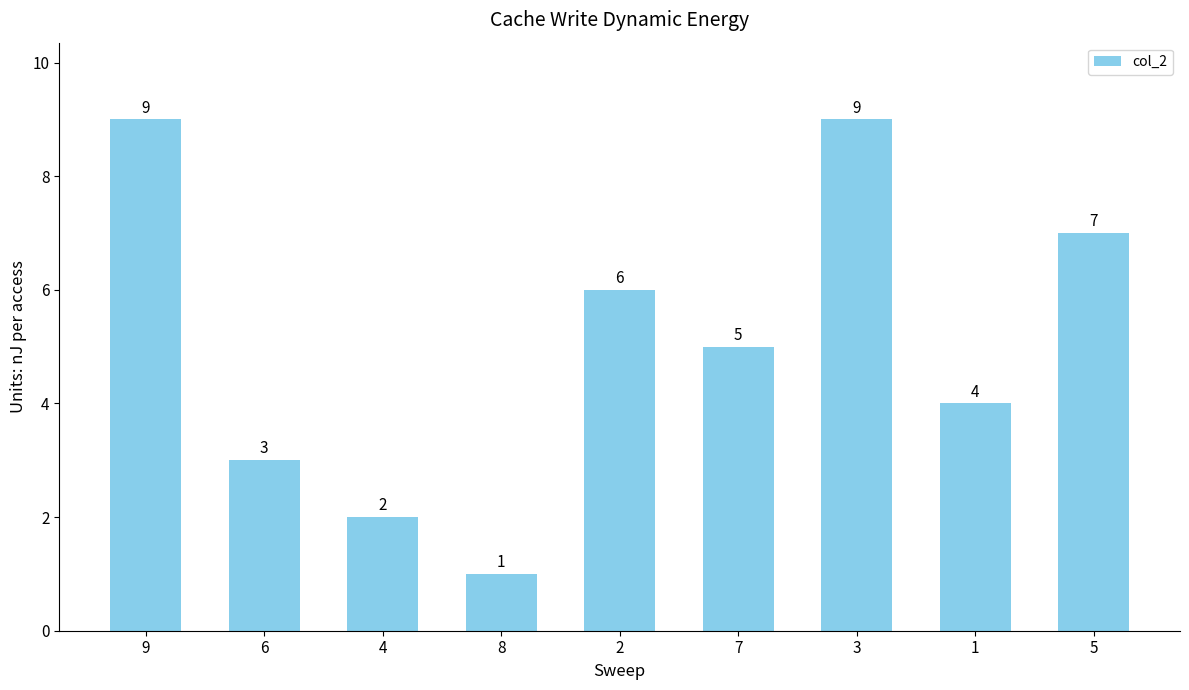

Reading left to right, transcribe all the data shown in this chart.

9	3	2	1	6	5	9	4	7